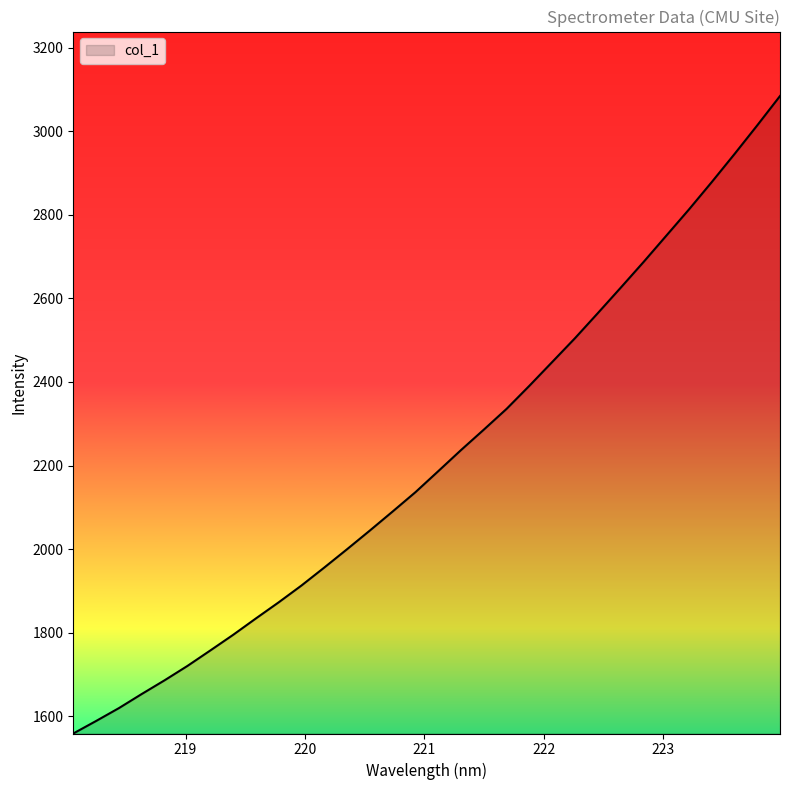

Count the number of categories in the chart.

32